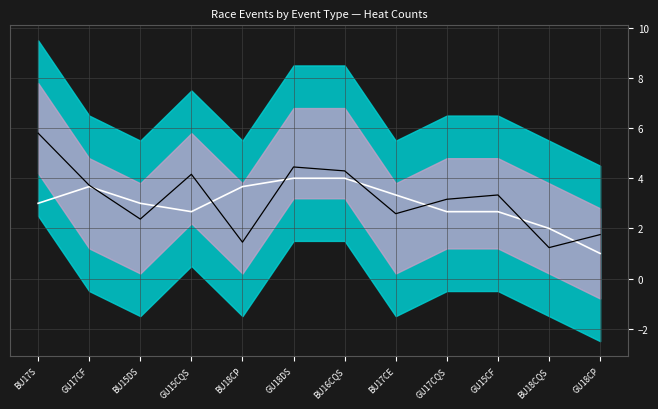

Reading left to right, list all the values displayed in this chart.

smooth: 3.0	3.7	3.0	2.7	3.7	4.0	4.0	3.3	2.7	2.7	2.0	1.0
line: 5.8	3.7	2.4	4.2	1.4	4.4	4.3	2.6	3.2	3.3	1.2	1.8